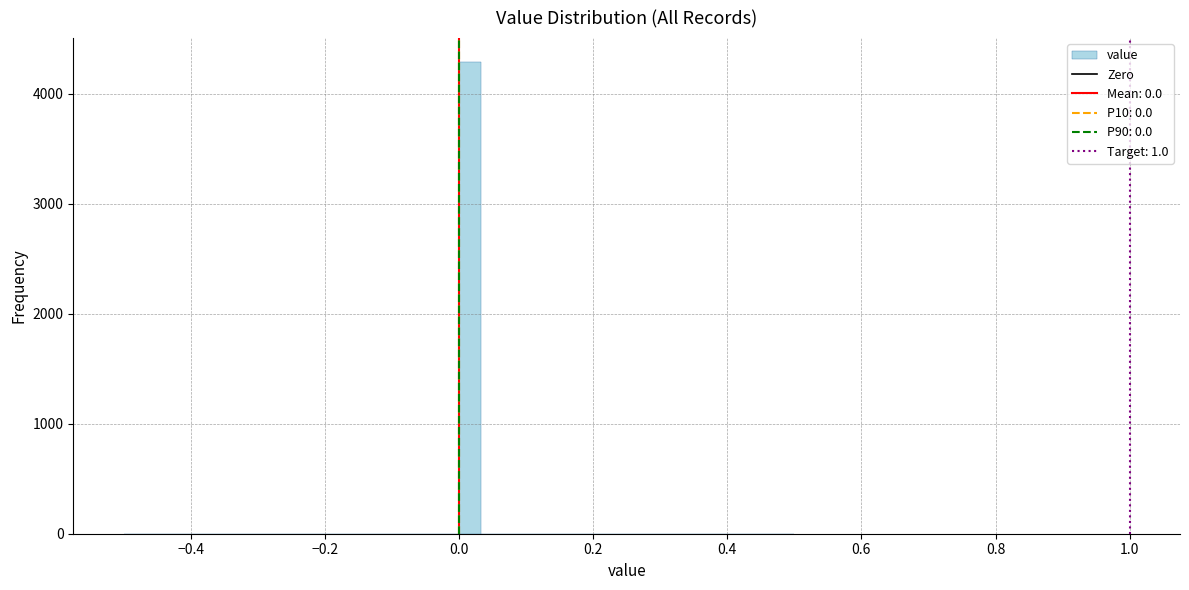

Read against the x-axis, roughly where is the centre of the tallest bar?

0.02